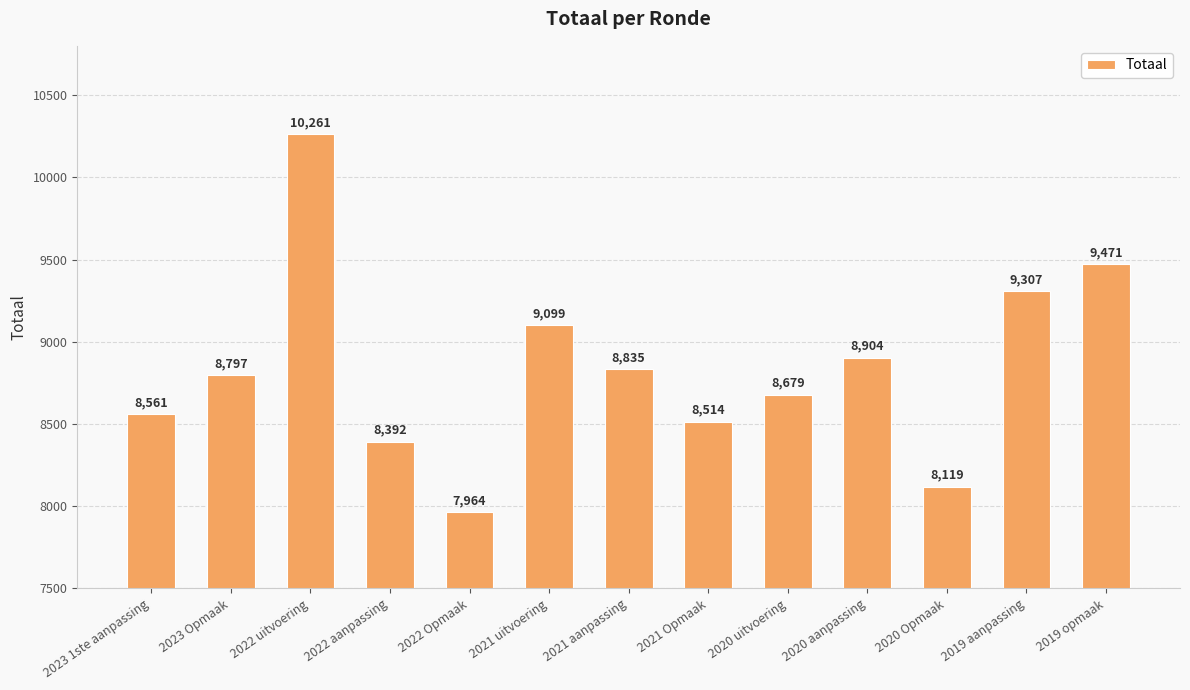

How many series are shown in this chart?

1